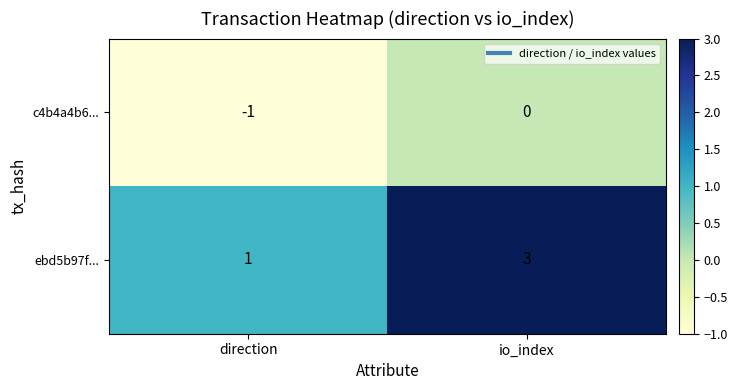

Which category has the lowest value in the c4b4a4b6... series?

direction